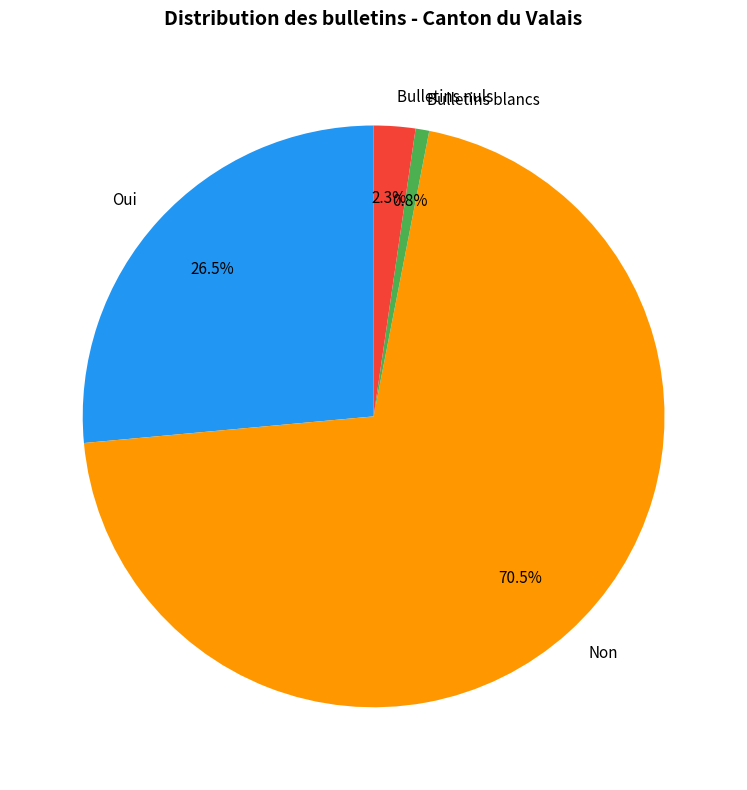

Between Non and Bulletins blancs, which is larger?

Non